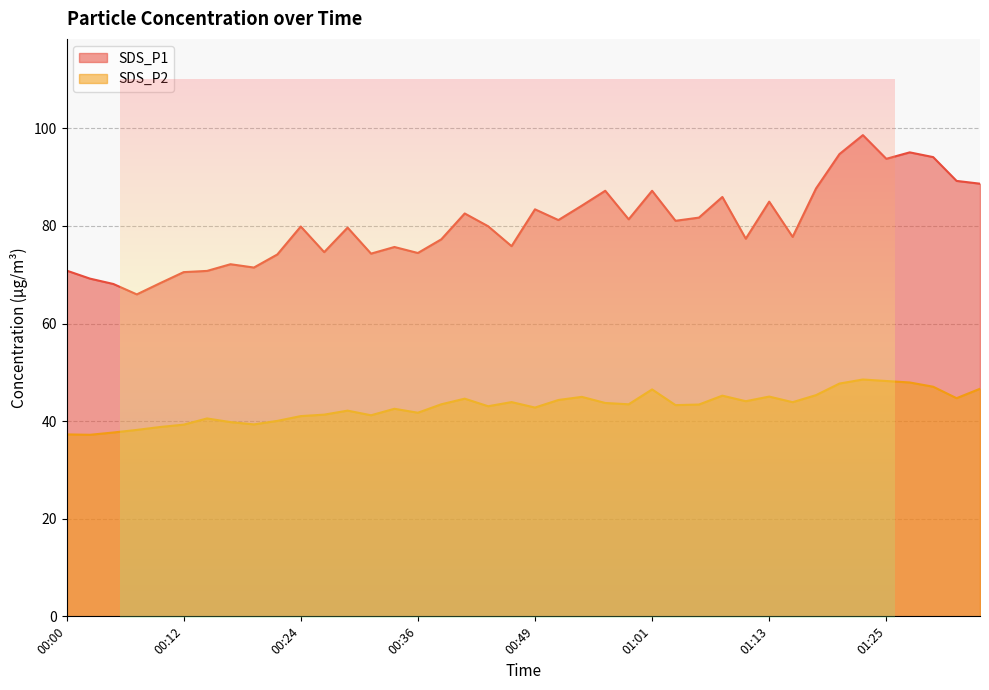

Reading right to left, what are all the values shown in this chart?

SDS_P1: 01:35=88.7	01:33=89.2	01:30=94.1	01:28=95.1	01:25=93.8	01:23=98.6	01:20=94.7	01:18=87.7	01:15=77.8	01:13=85.0	01:11=77.4	01:08=85.9	01:06=81.7	01:03=81.0	01:01=87.2	00:58=81.3	00:56=87.2	00:54=84.2	00:51=81.2	00:49=83.4	00:46=75.8	00:44=79.9	00:41=82.5	00:39=77.2	00:36=74.5	00:34=75.7	00:32=74.3	00:29=79.7	00:27=74.6	00:24=79.9	00:22=74.2	00:19=71.5	00:17=72.2	00:15=70.8	00:12=70.5	00:10=68.3	00:07=66.0	00:05=68.1	00:02=69.2	00:00=70.8
SDS_P2: 01:35=46.6	01:33=44.7	01:30=47.0	01:28=47.9	01:25=48.2	01:23=48.5	01:20=47.7	01:18=45.3	01:15=43.9	01:13=45.0	01:11=44.1	01:08=45.2	01:06=43.4	01:03=43.3	01:01=46.5	00:58=43.5	00:56=43.7	00:54=45.0	00:51=44.3	00:49=42.8	00:46=43.9	00:44=43.0	00:41=44.6	00:39=43.5	00:36=41.7	00:34=42.5	00:32=41.2	00:29=42.1	00:27=41.3	00:24=41.0	00:22=40.0	00:19=39.3	00:17=39.8	00:15=40.5	00:12=39.3	00:10=38.8	00:07=38.2	00:05=37.7	00:02=37.2	00:00=37.3